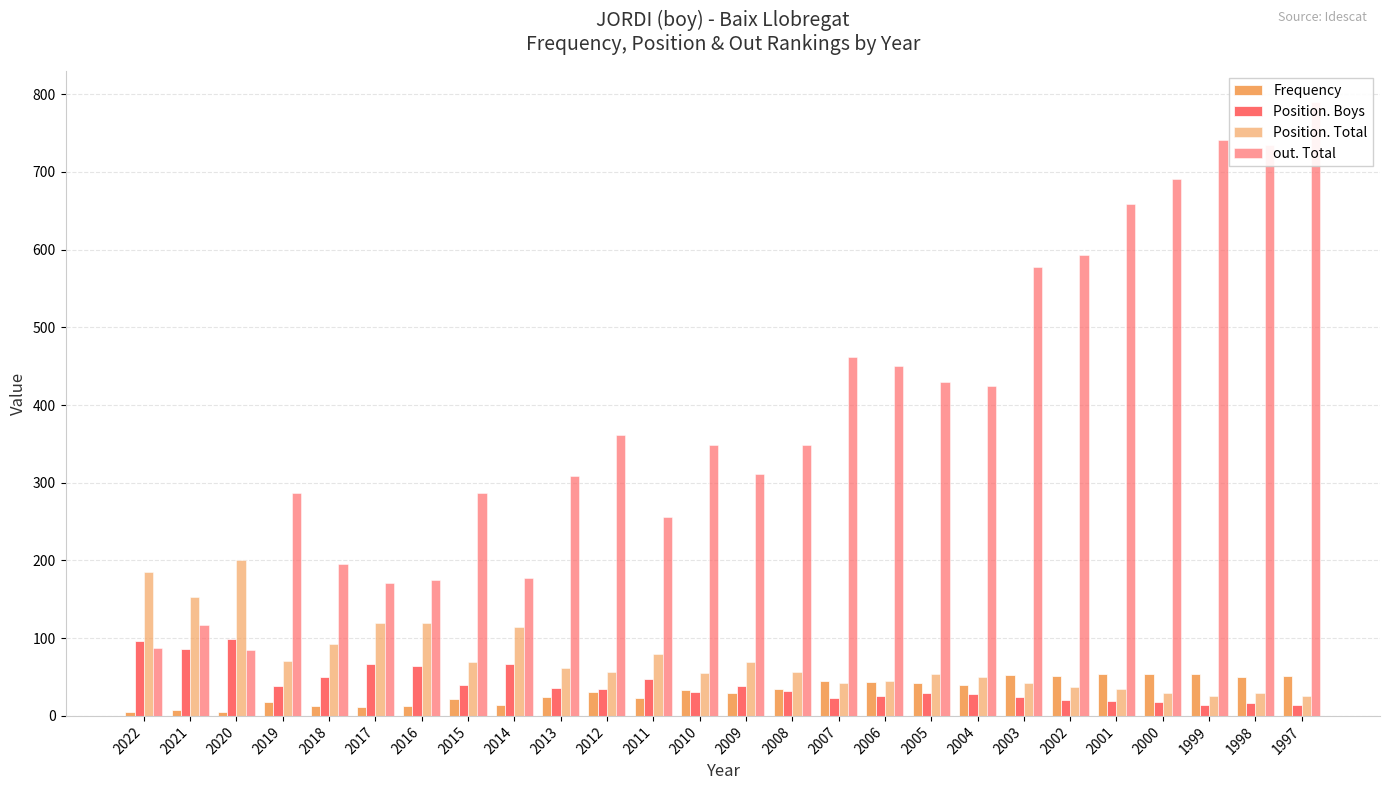

What is the average value of the Position. Boys series?

41